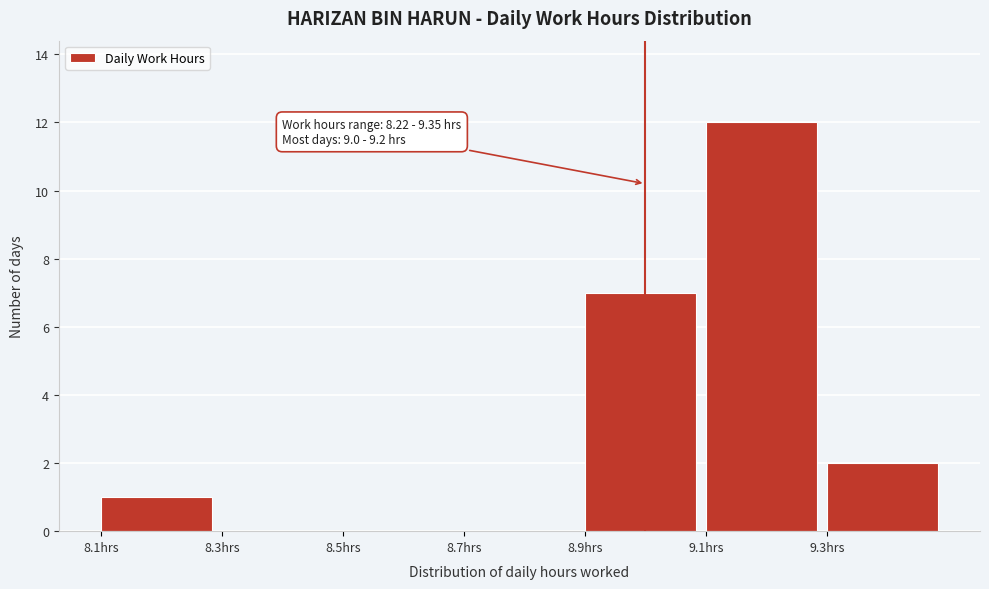

Which range on the x-axis has the tallest bar?

9.1 to 9.3